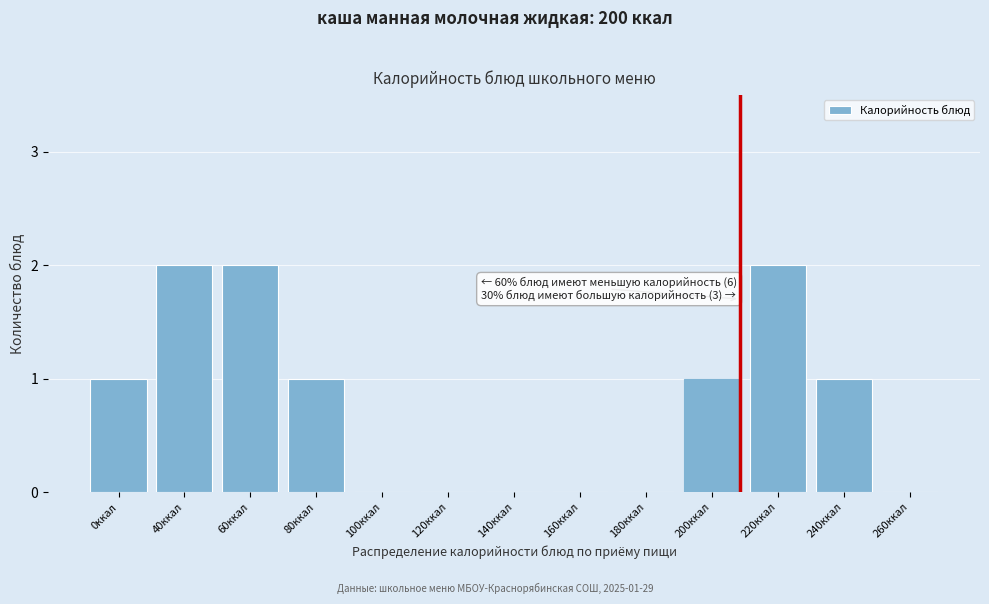

Reading left to right, what are all the values shown in this chart?

0ккал=1	40ккал=2	60ккал=2	80ккал=1	100ккал=0	120ккал=0	140ккал=0	160ккал=0	180ккал=0	200ккал=1	220ккал=2	240ккал=1	260ккал=0